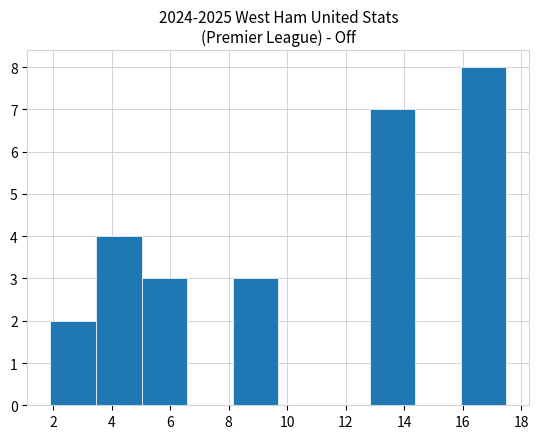

Which range on the x-axis has the tallest bar?

15.94 to 17.50